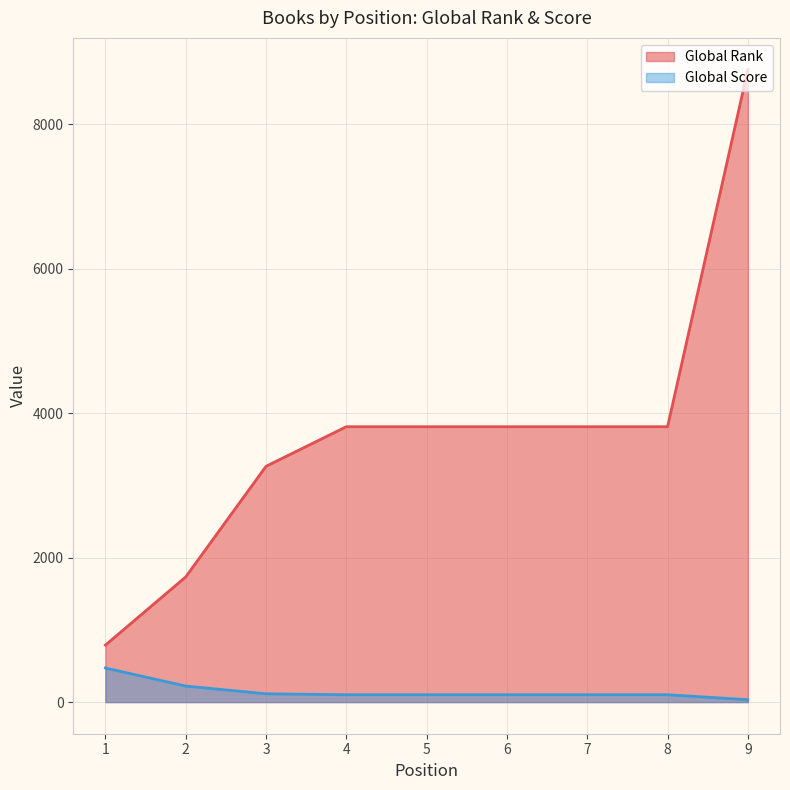

How many categories are shown in the chart?

9